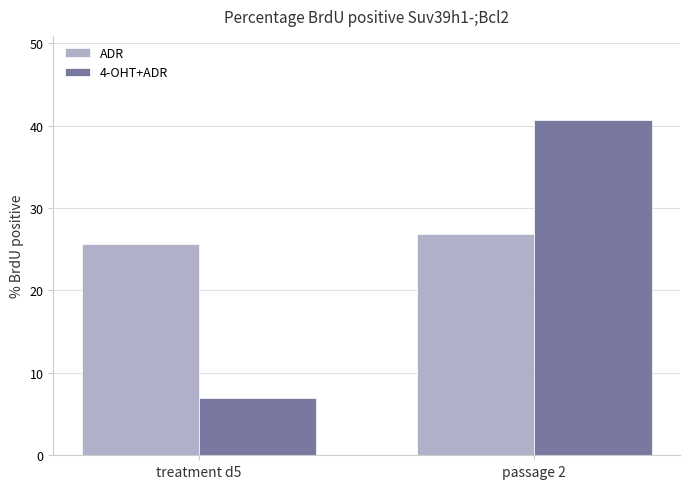

Which series has the largest range (max minus min)?

4-OHT+ADR